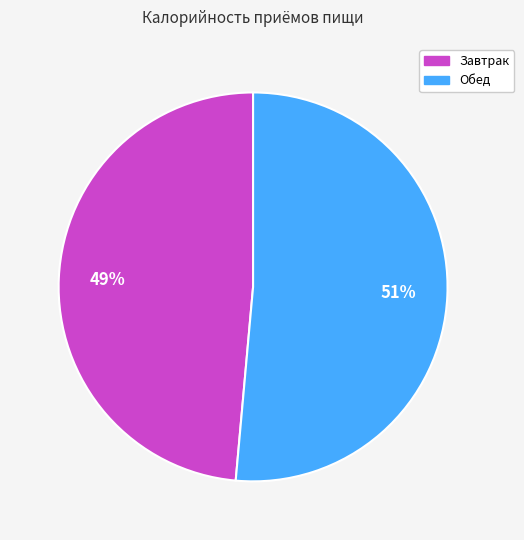

To the nearest percent, what is the combined percentage of Обед and Завтрак?

100%